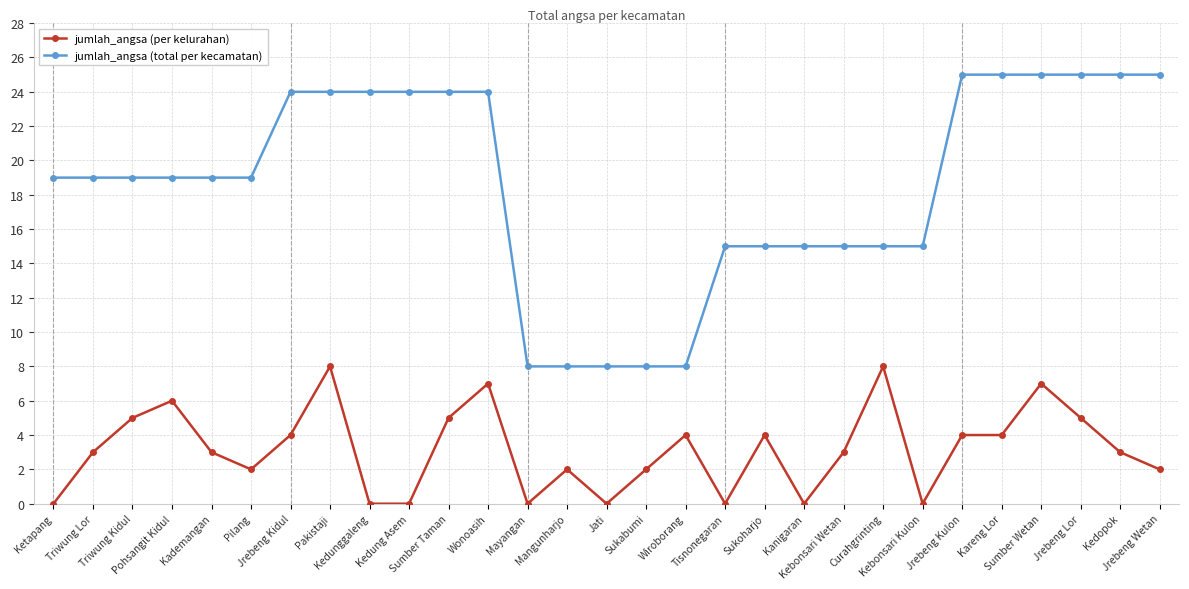

Is this an area chart (filled region under the line)?

No